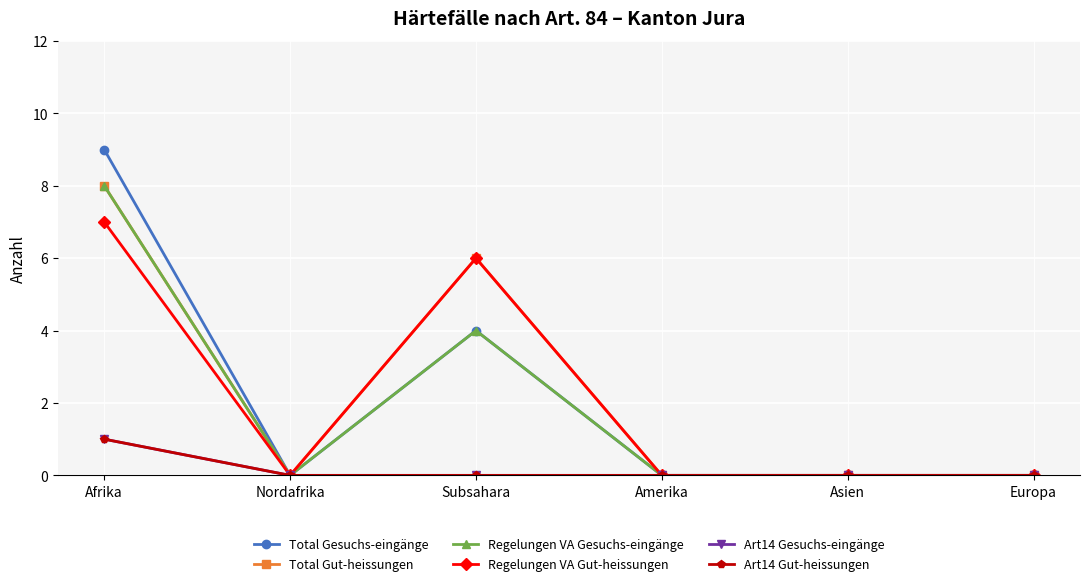

Is this an area chart (filled region under the line)?

No